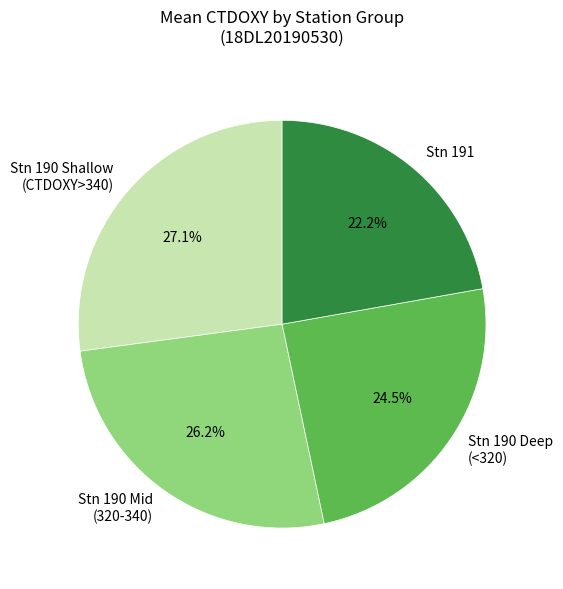

How much of the chart is everything except Stn 190 Mid (320-340)?

73.8%